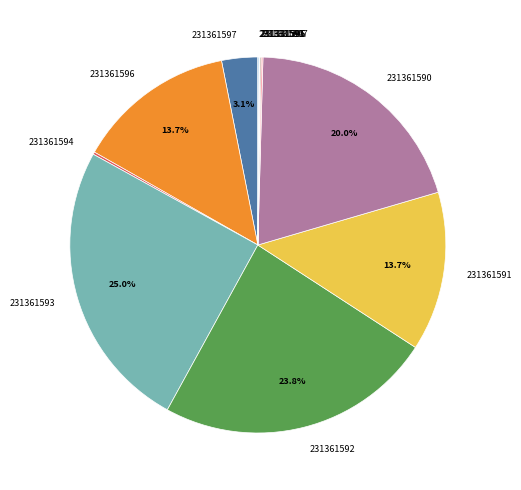

What percentage is NOT represented by 231361591?

86.3%